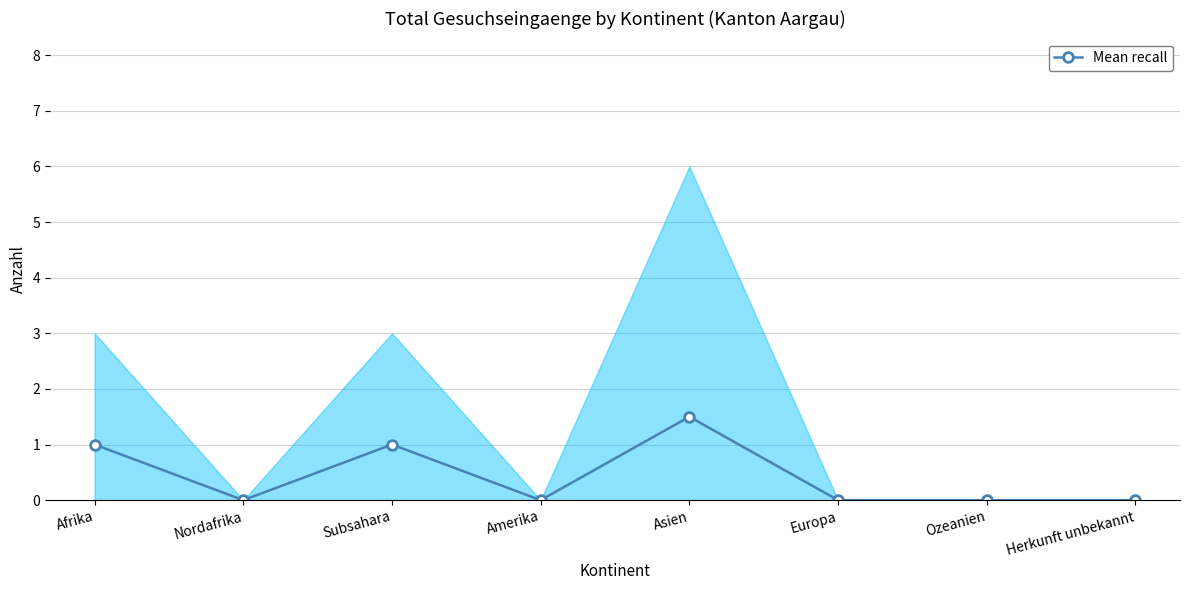

The chart shows a value of 0.0 at Ozeanien. True or false?

True